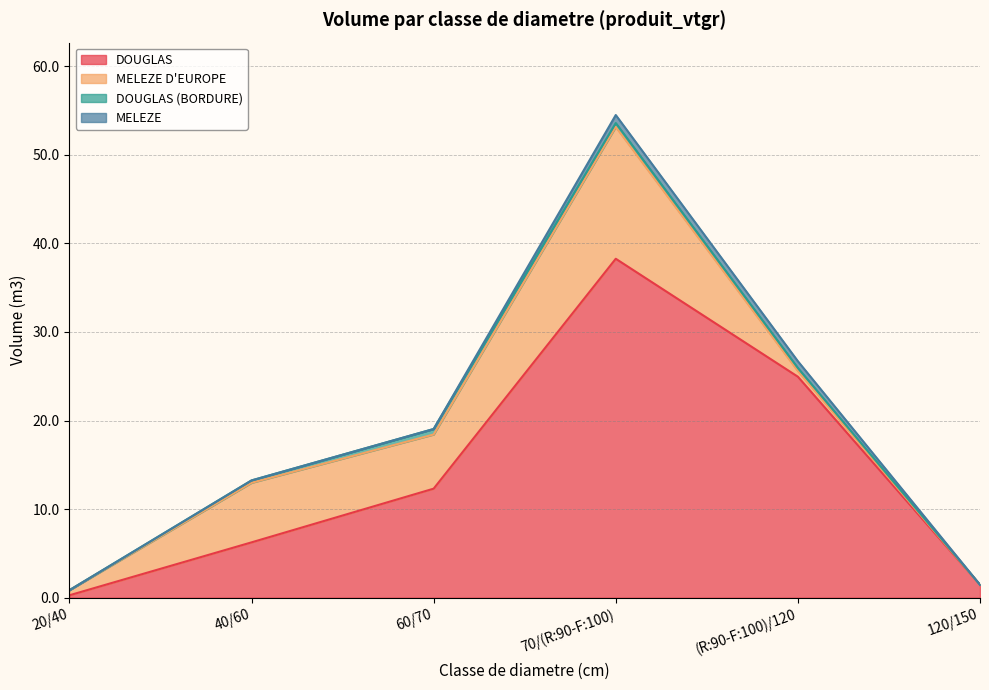

What is the total value across all series at 120/150?

1.5